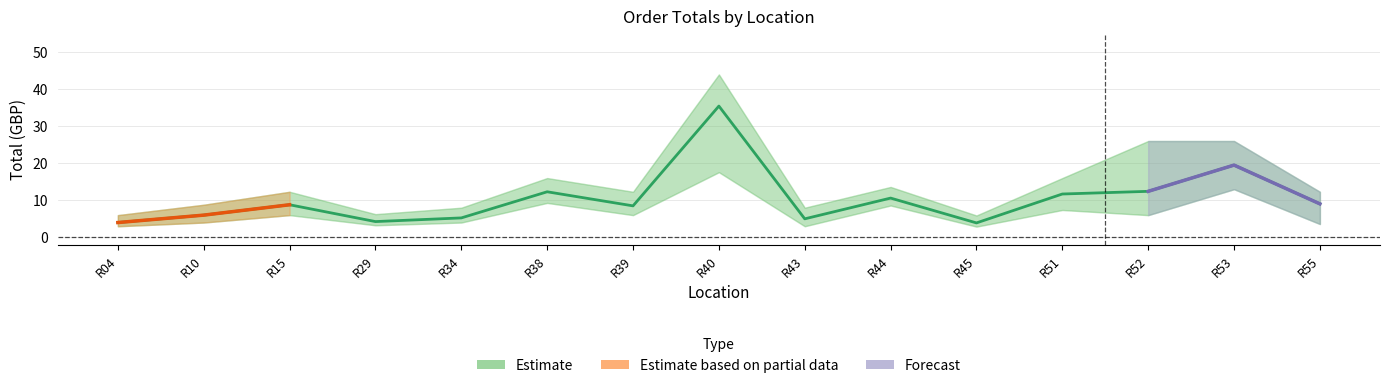

Rank the series by their average value, from lowest to highest.

Total_lower, Total_center, Total_upper